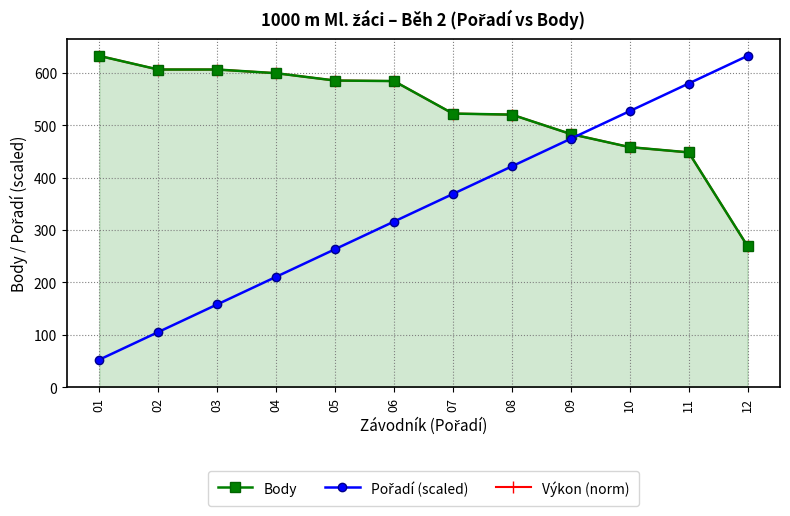

What is the difference between the Pořadí (scaled) values at 08 and 01?

368.7